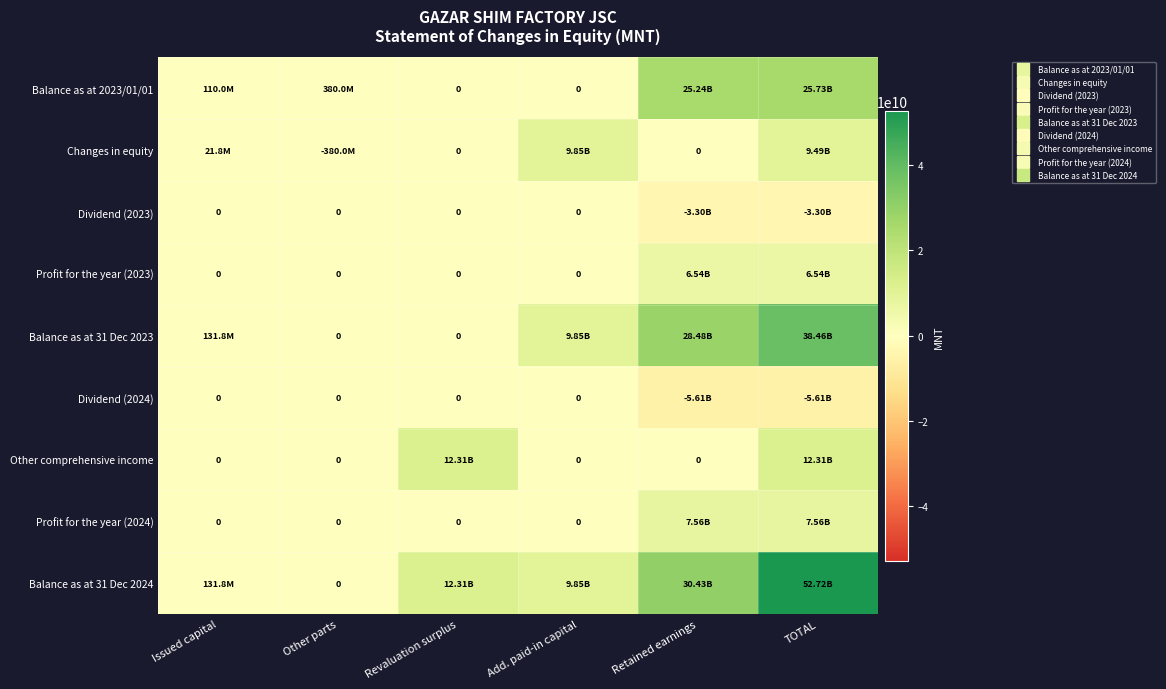

What is the difference between the Dividend (2023) values at Retained earnings and Add. paid-in capital?

3300000000.0